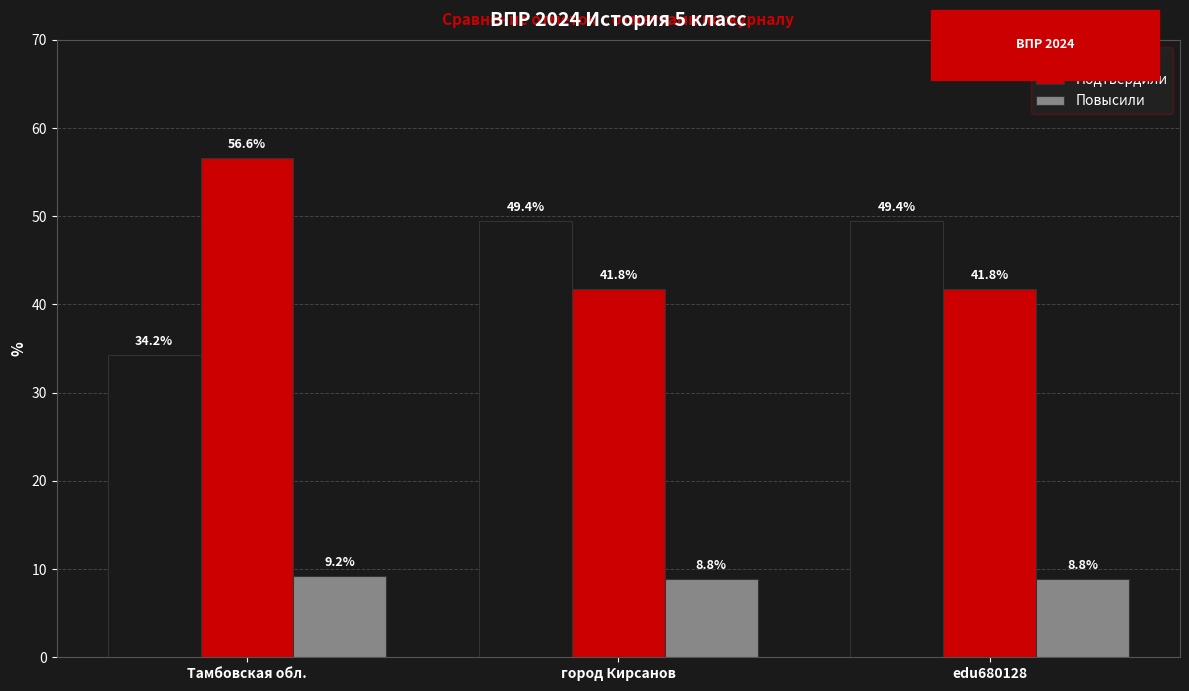

What is the spread (max minus min) of values at edu680128?

40.6